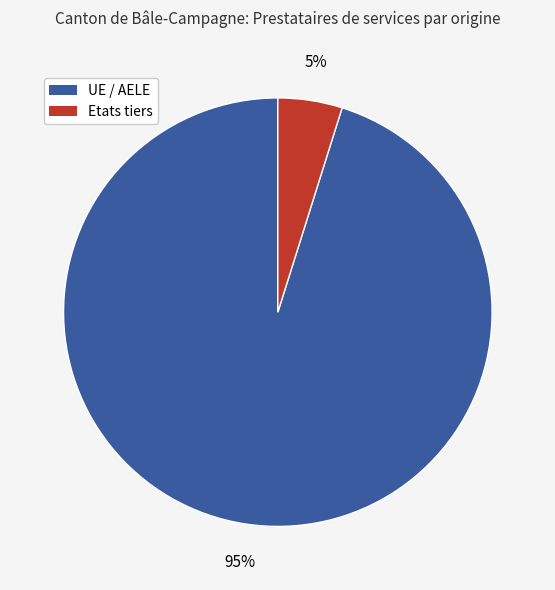

Which category has the biggest portion of the pie?

UE / AELE